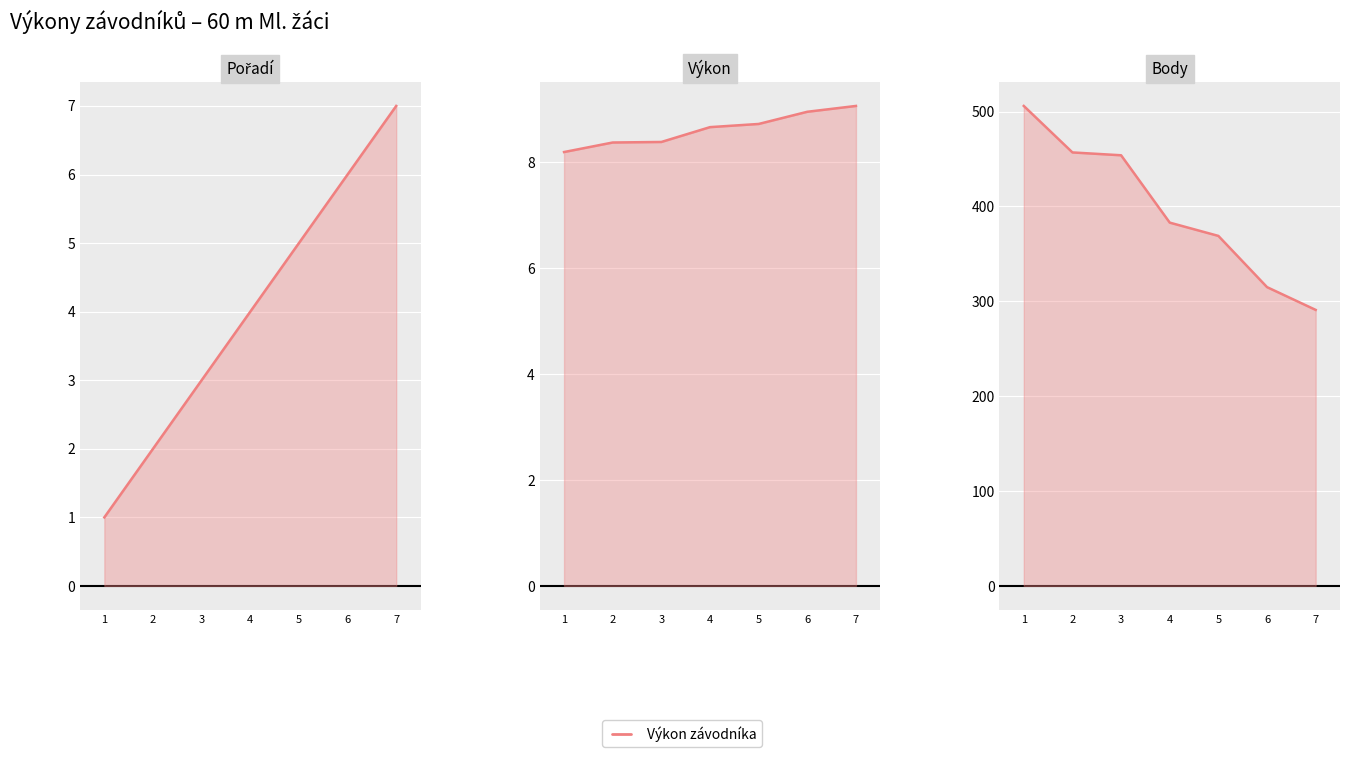

At which label does Body first exceed 383?

1